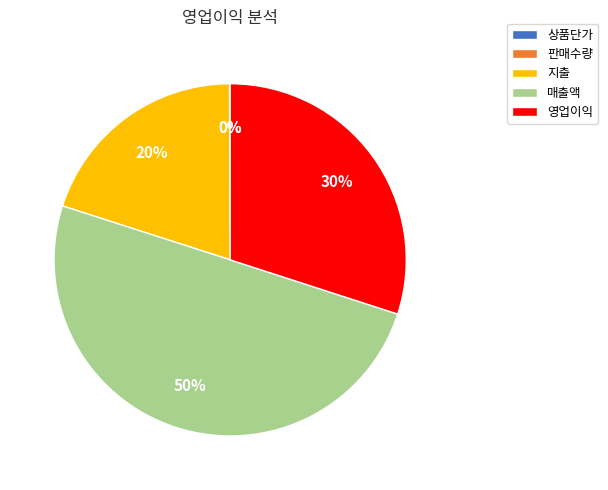

What is the largest slice in the pie chart?

매출액